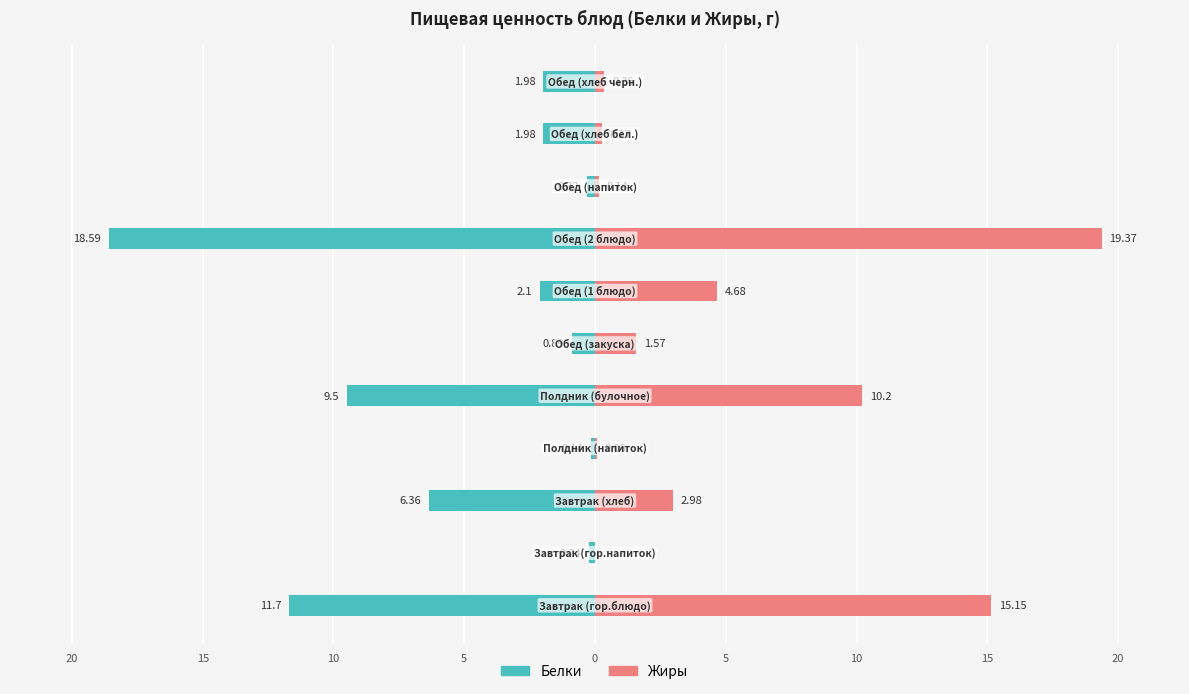

What is the difference between the maximum and minimum values in the Белки series?

18.4